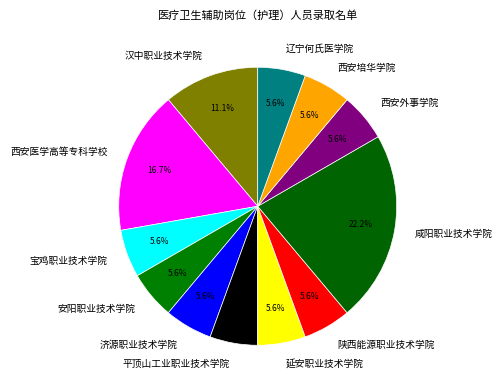

Does 西安医学高等专科学校 account for over 50% of the chart?

No